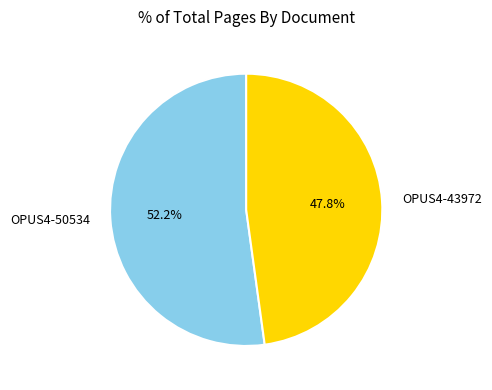

The OPUS4-43972 slice represents 55% of the pie. True or false?

False